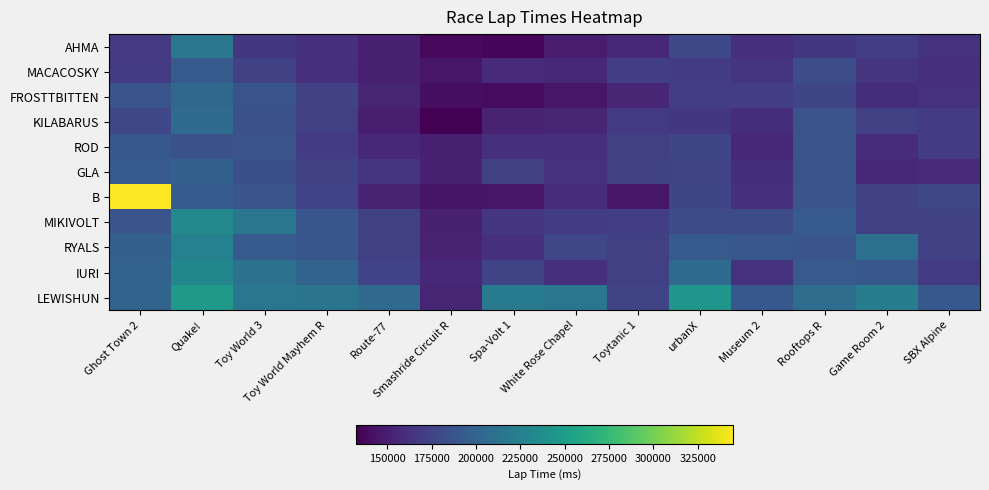

What is the smallest value displayed?

132381